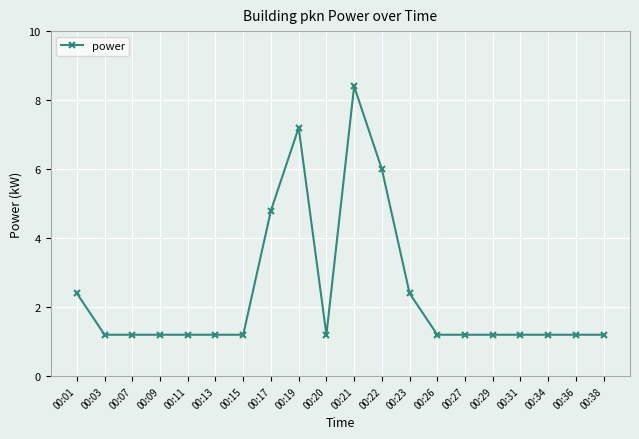

How many lines are shown in the chart?

1